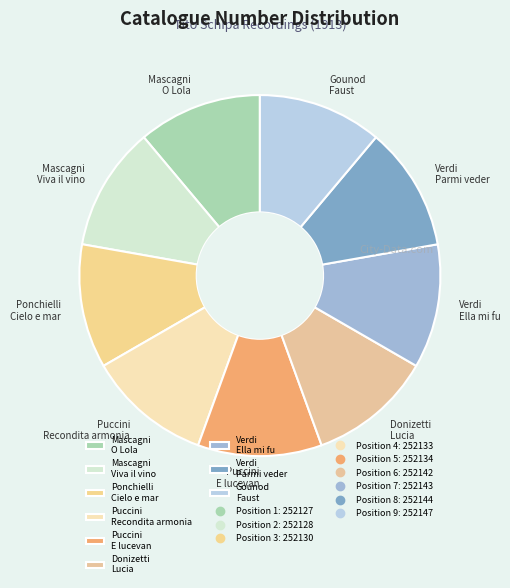

Is there a majority slice in this chart?

No